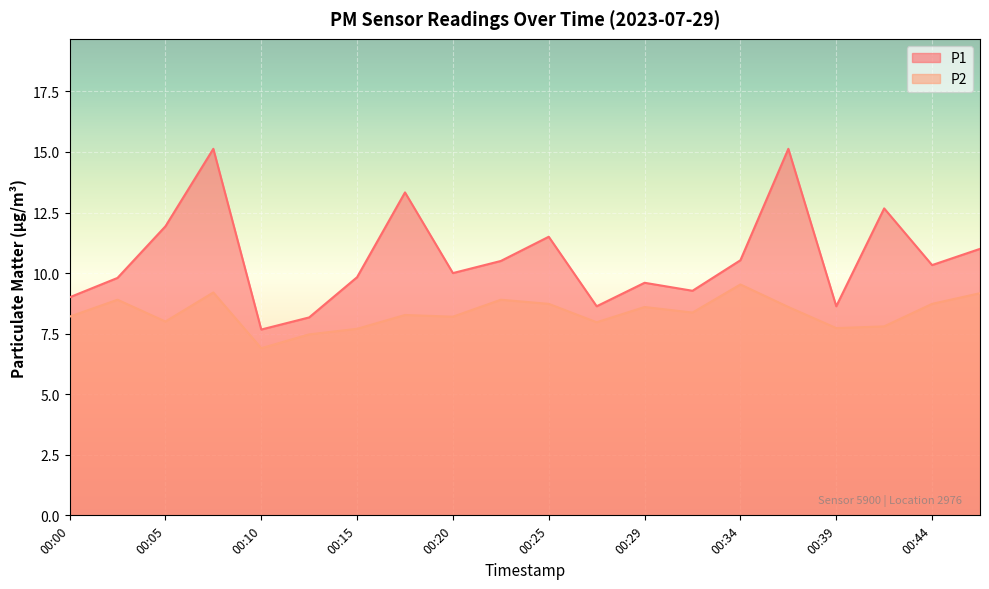

What is the lowest value of the P2 series?

6.9